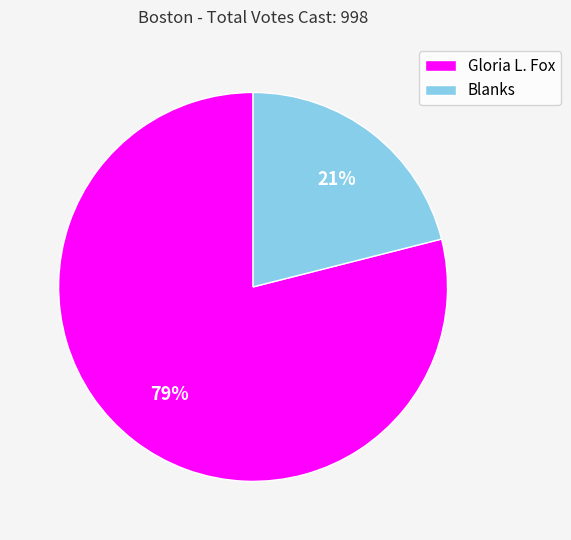

Rank the categories by value from lowest to highest.

Blanks, Gloria L. Fox